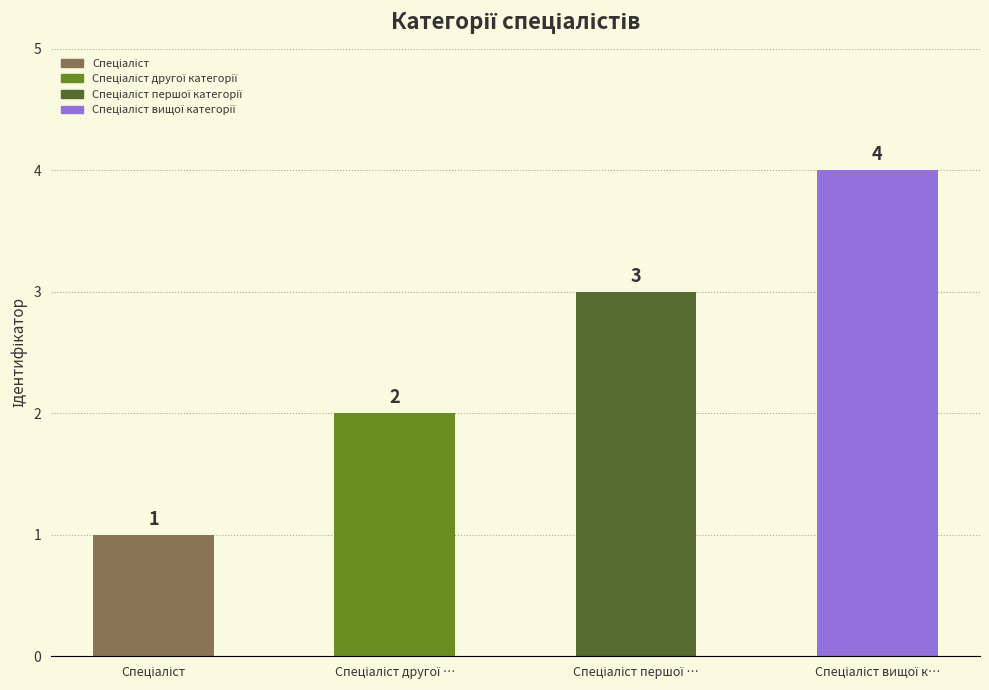

At which label does the data first exceed 3?

Спеціаліст вищої к…